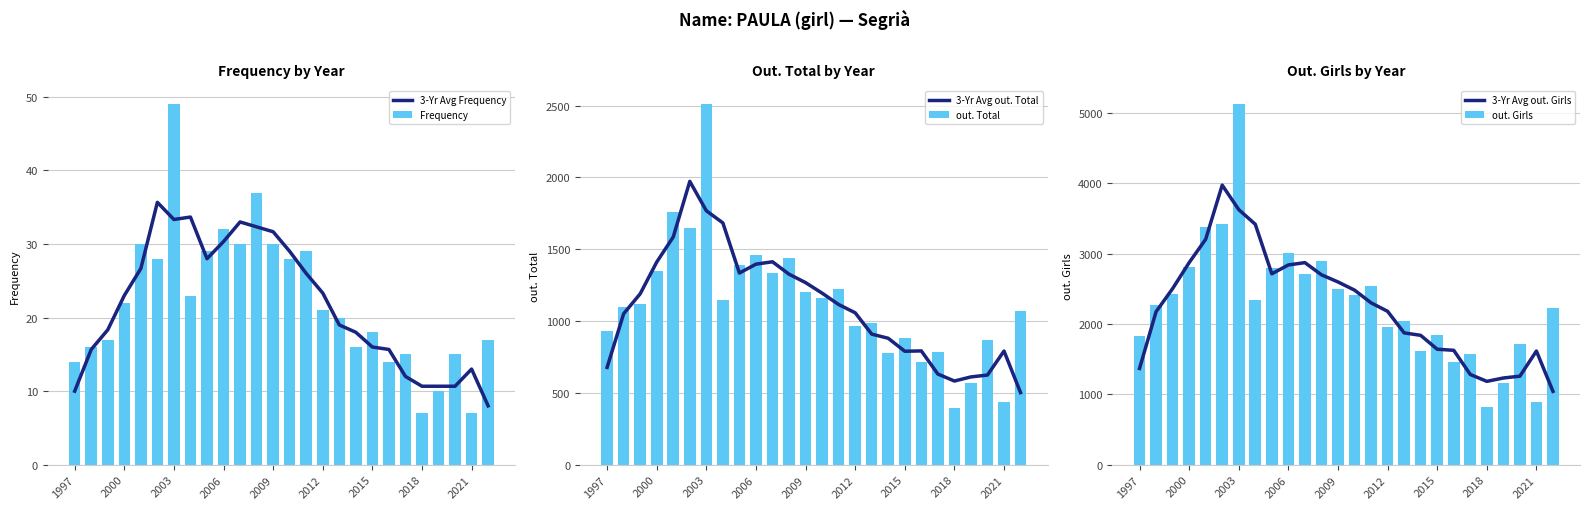

How many series are shown in this chart?

6